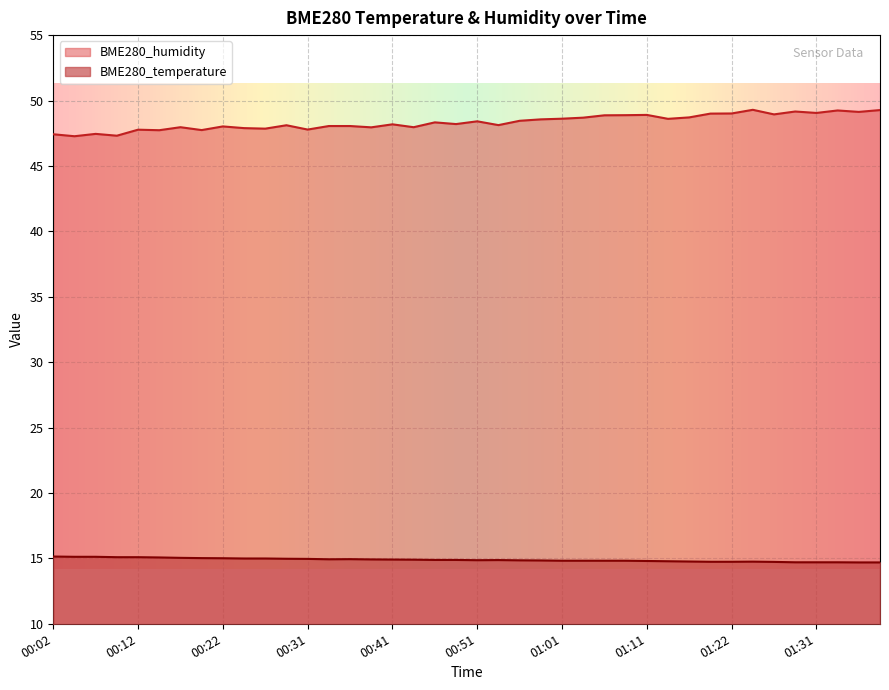

What is the label of the 26th point from the left?

01:04